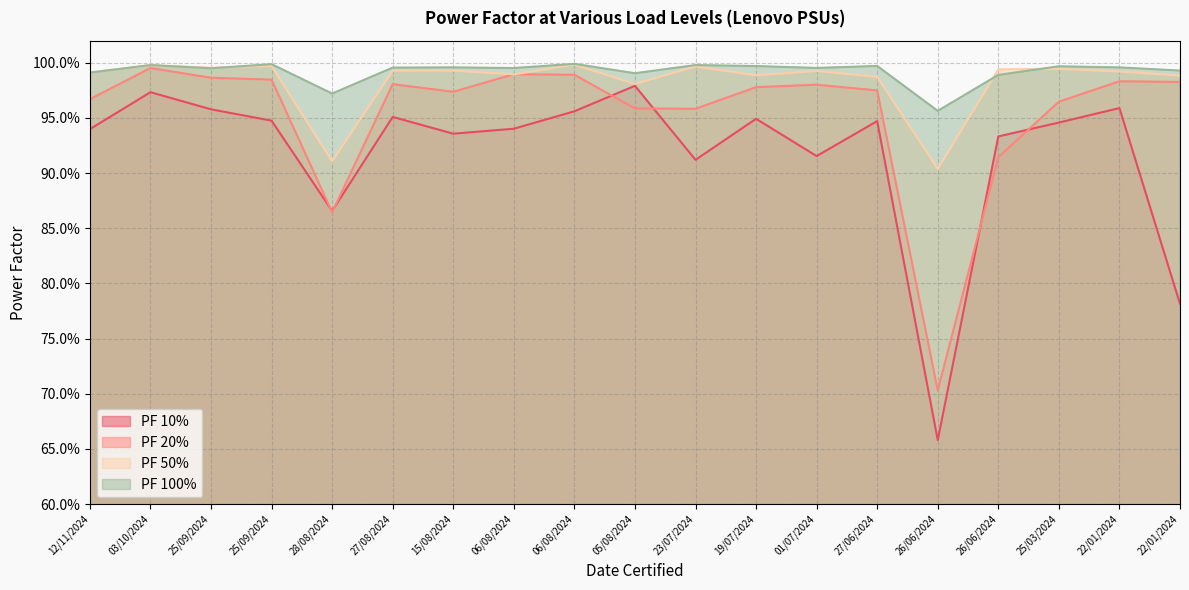

Rank the series at 19/07/2024 from lowest to highest value.

PF 10%, PF 20%, PF 50%, PF 100%